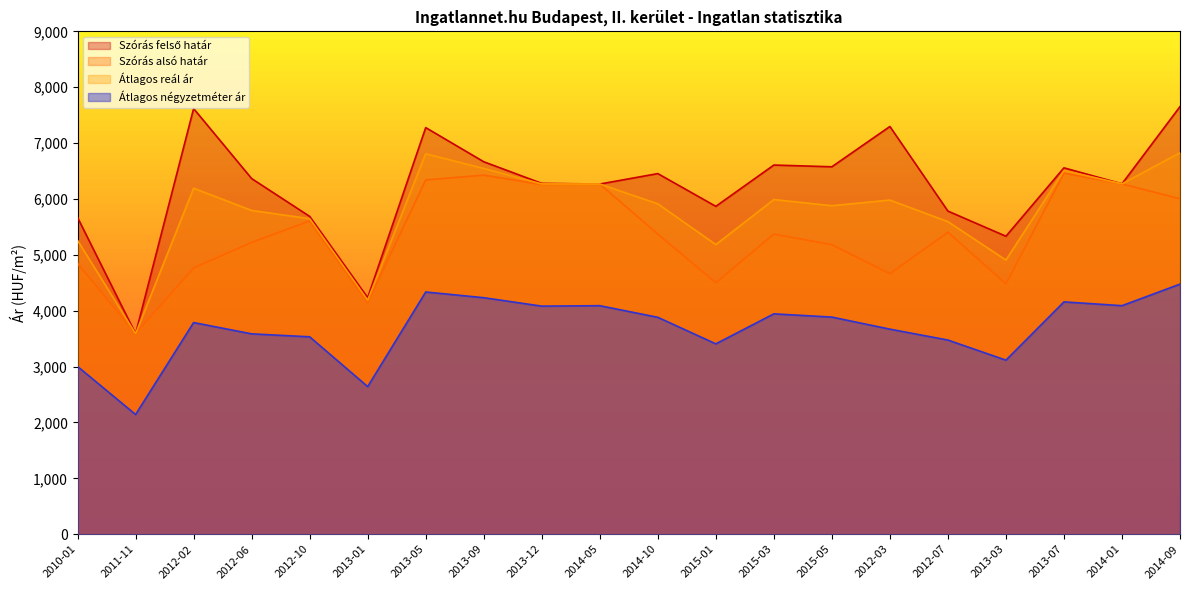

True or false: Szórás felső határ and Átlagos reál ár intersect in this chart.

False